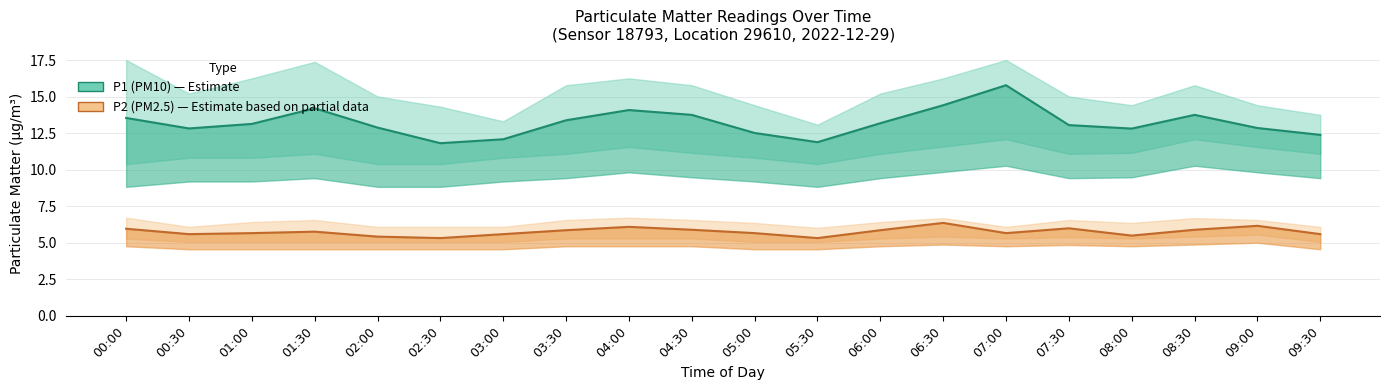

What are all the series names shown in the legend?

P1 (PM10), P2 (PM2.5)